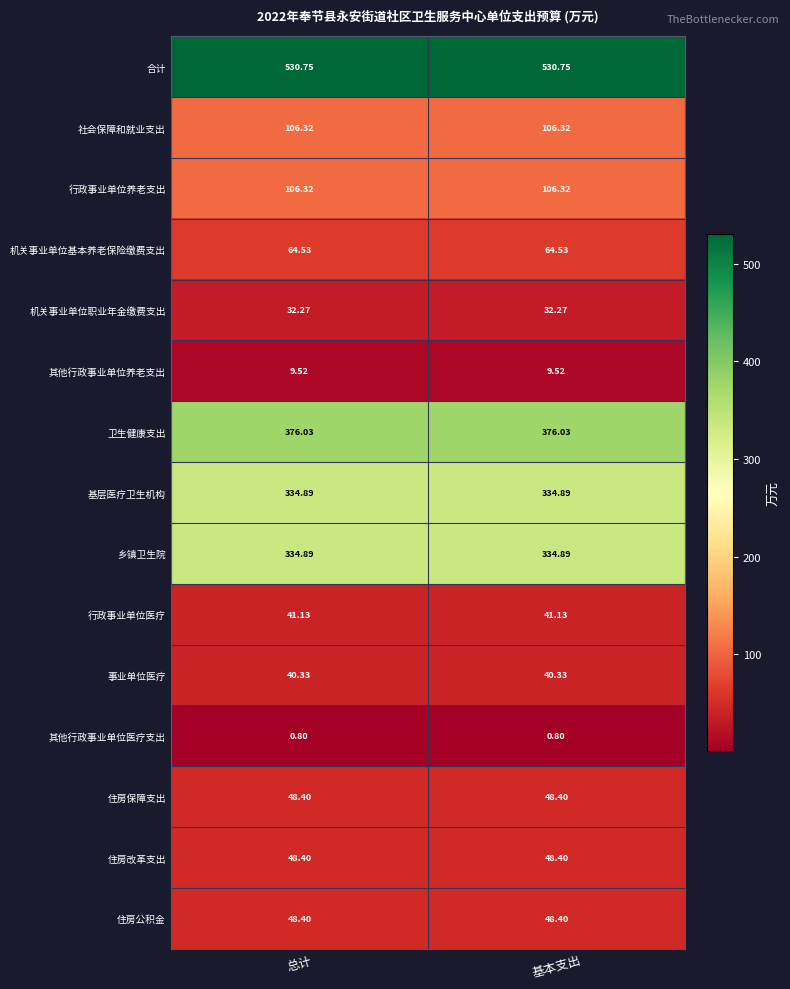

Count the number of data series in this chart.

15